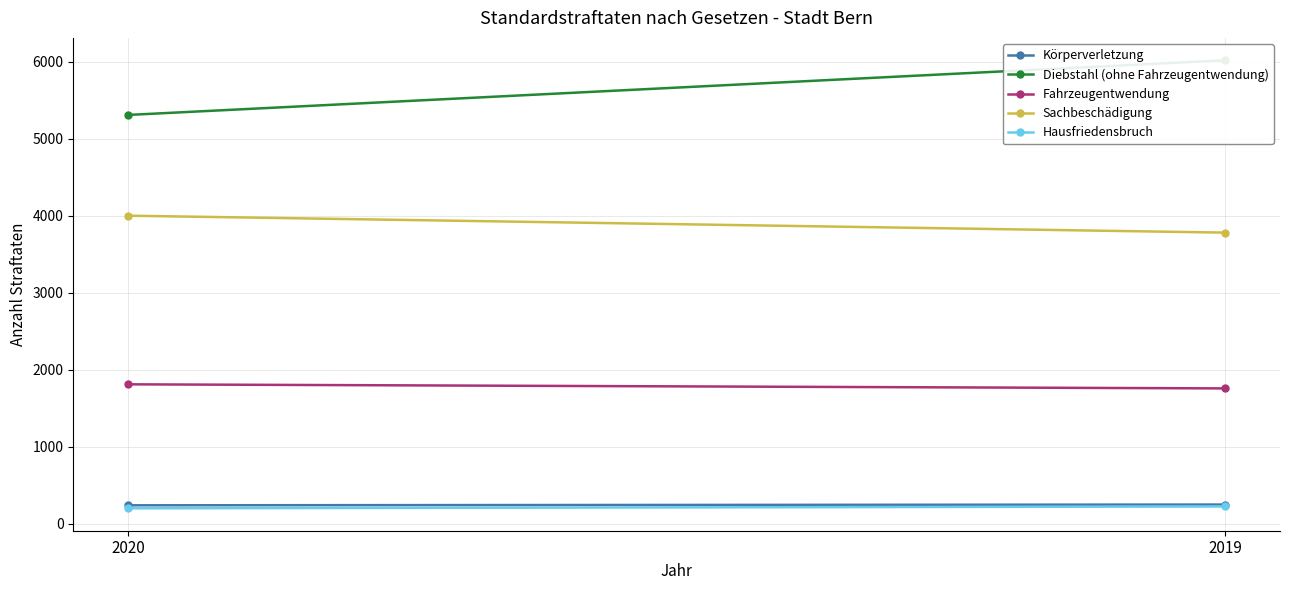

What is the approximate value of Diebstahl (ohne Fahrzeugentwendung) at 2020?

5312